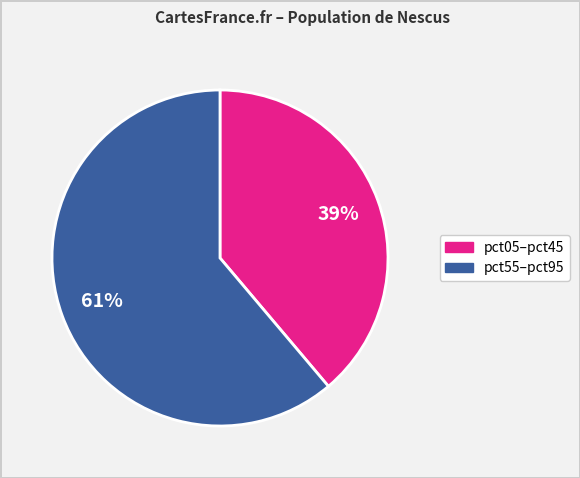

Which category has the biggest portion of the pie?

pct55–pct95